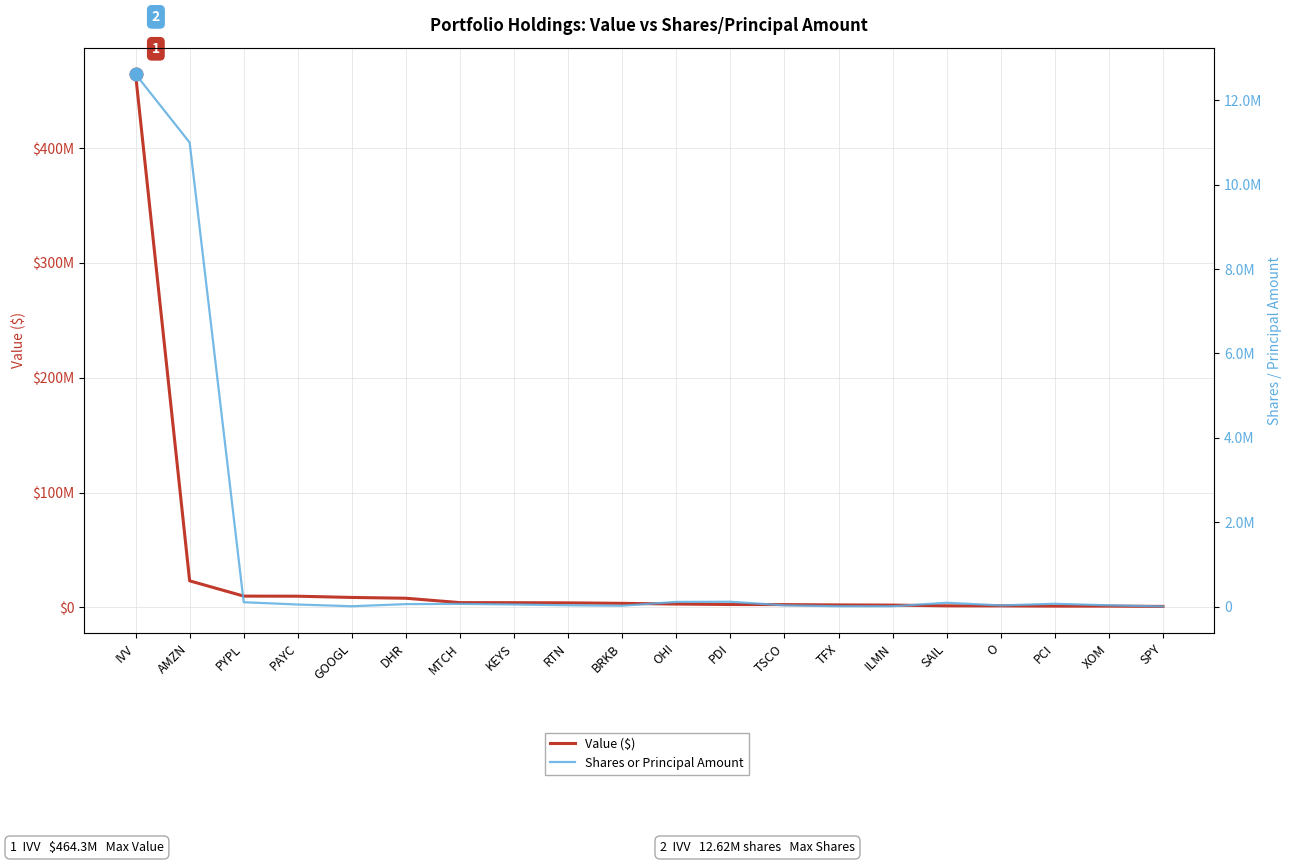

True or false: Shares or Principal Amount and Value ($) cross at least once.

False